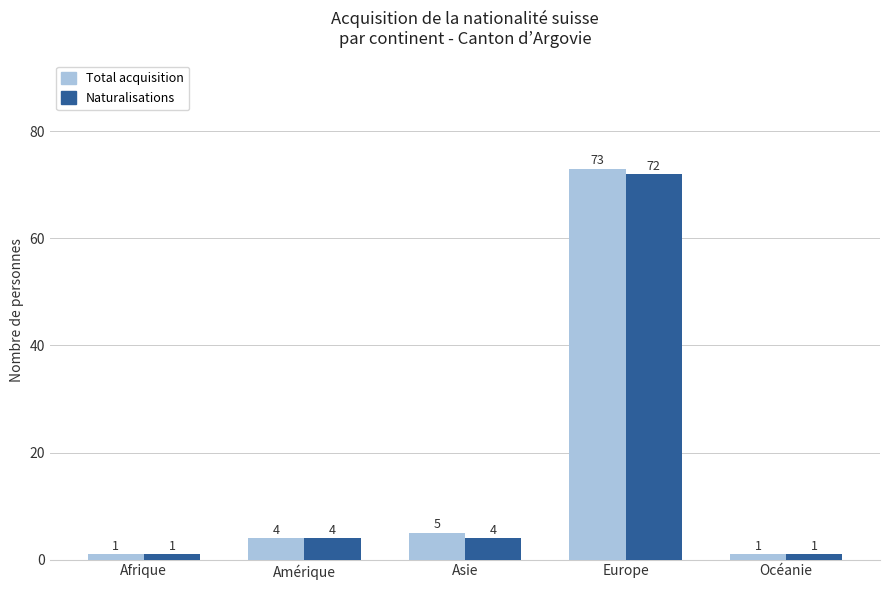

The value of Naturalisations at Océanie is 1. True or false?

True